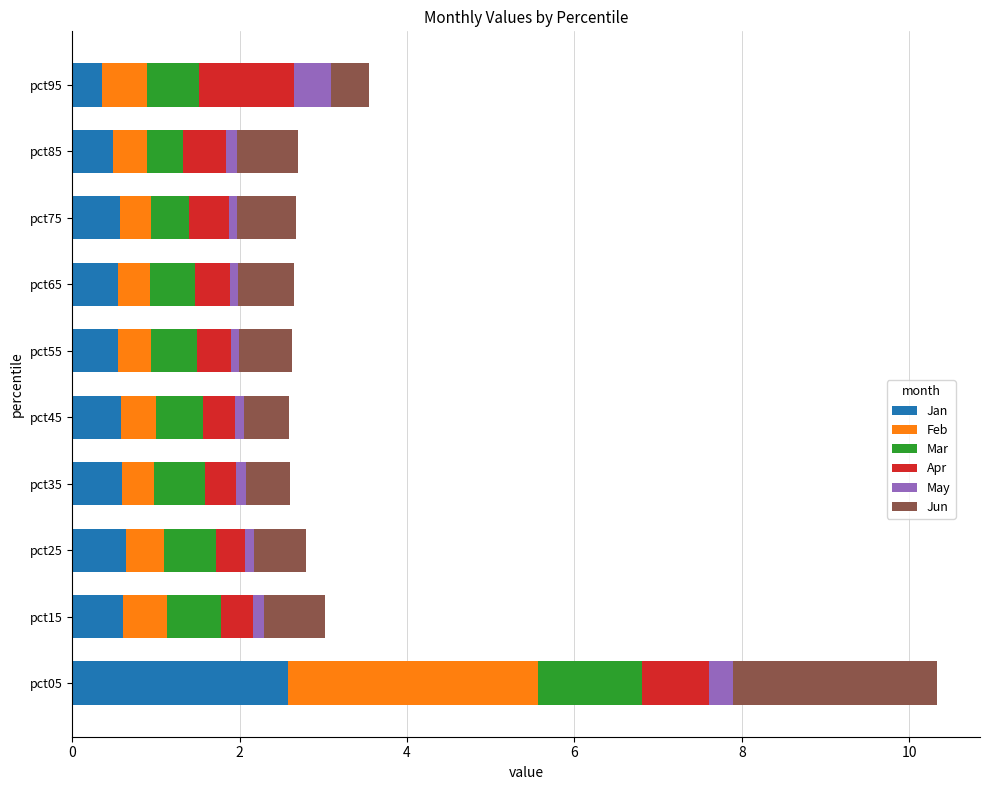

Read the Jan value at pct95.

0.4